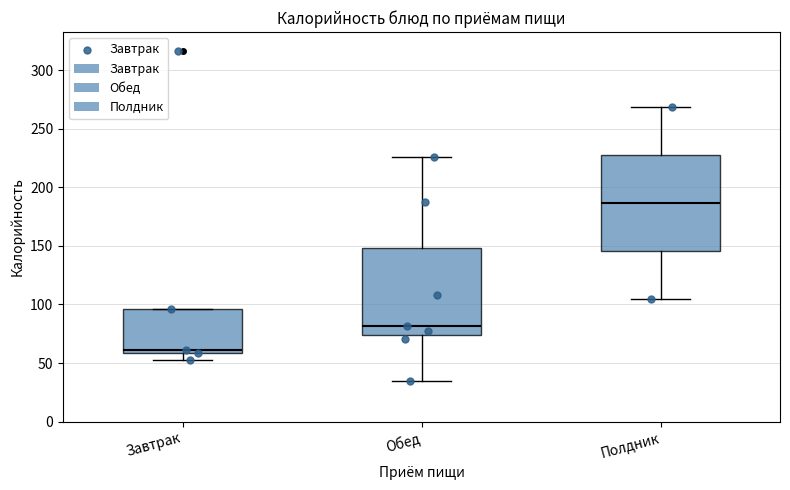

Comparing the boxes themselves (not the whiskers), which one is the tallest?

Полдник